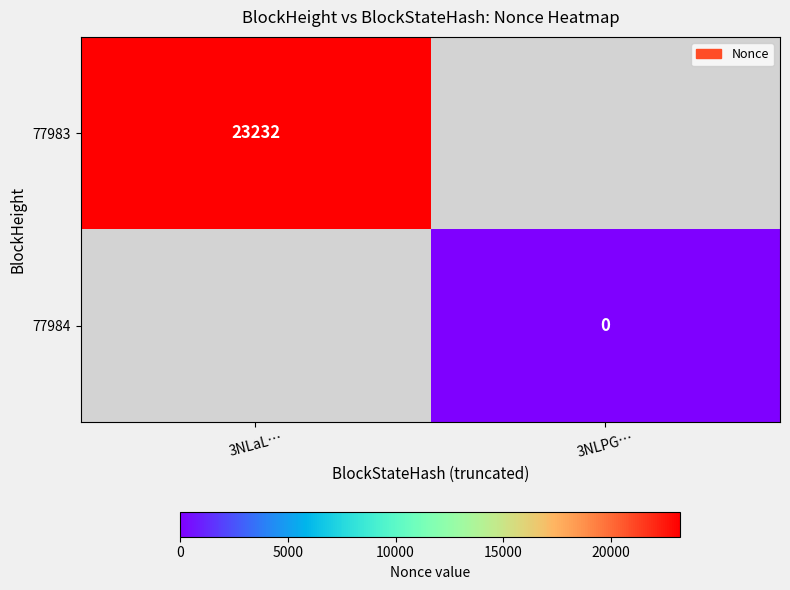

The 77983 series shows 23232 at 3NLaL…. True or false?

True